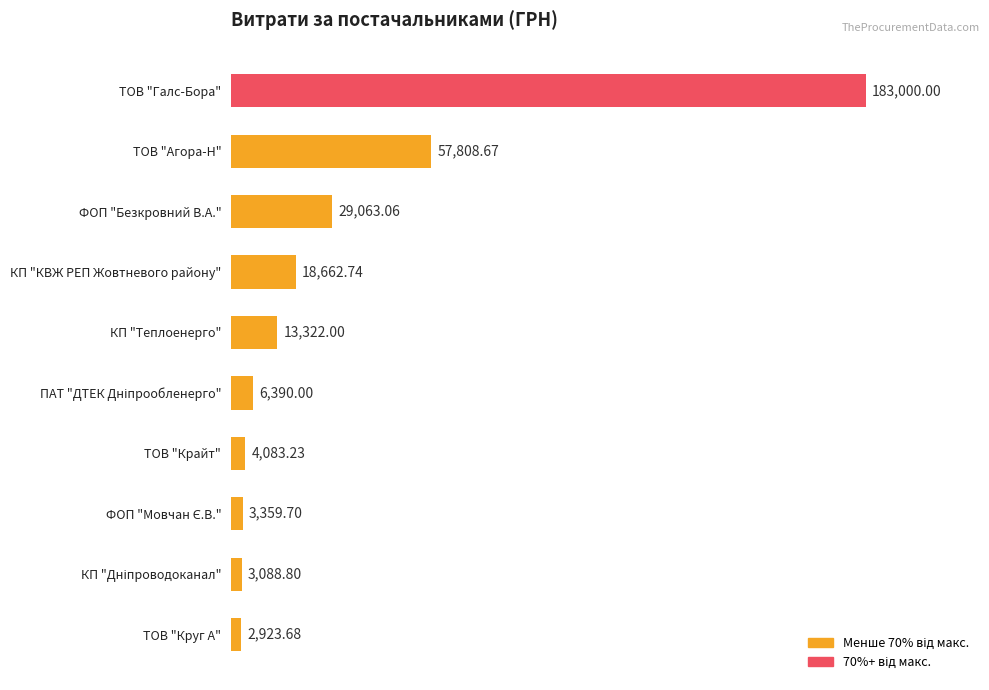

Where is the data nearest to the value 92961?

ТОВ "Агора-Н"